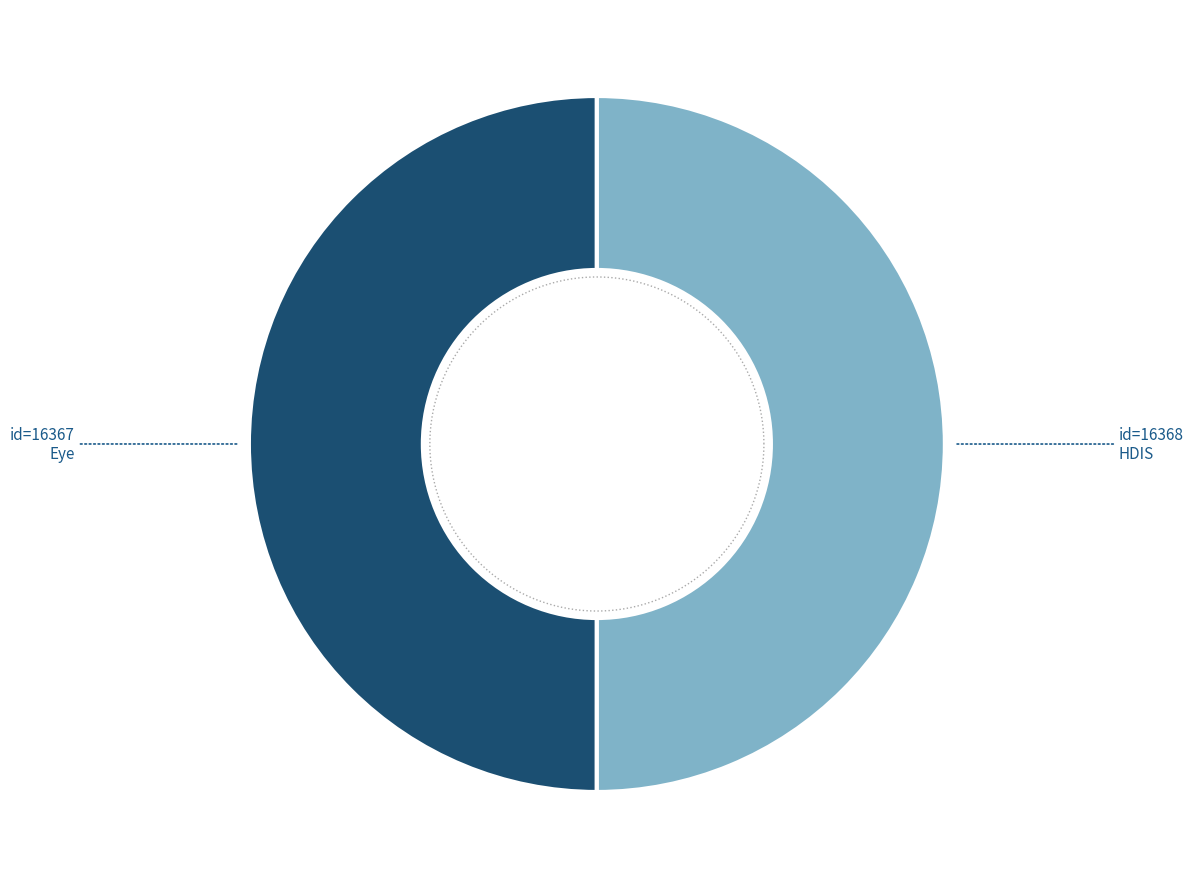

Which slice is the smallest?

Eye (16367)